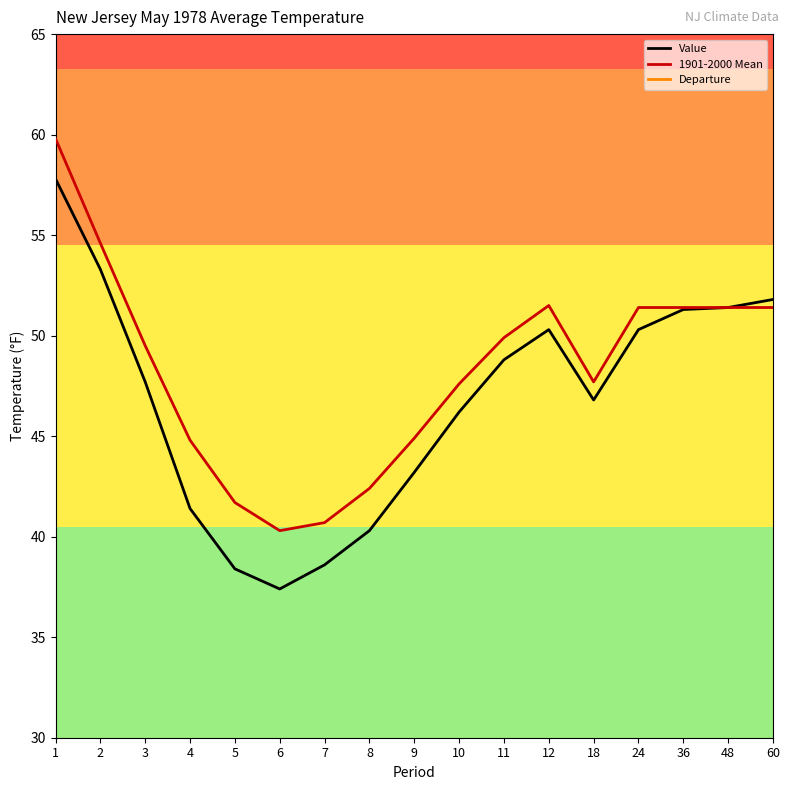

Does the chart display data point markers on the line(s)?

No